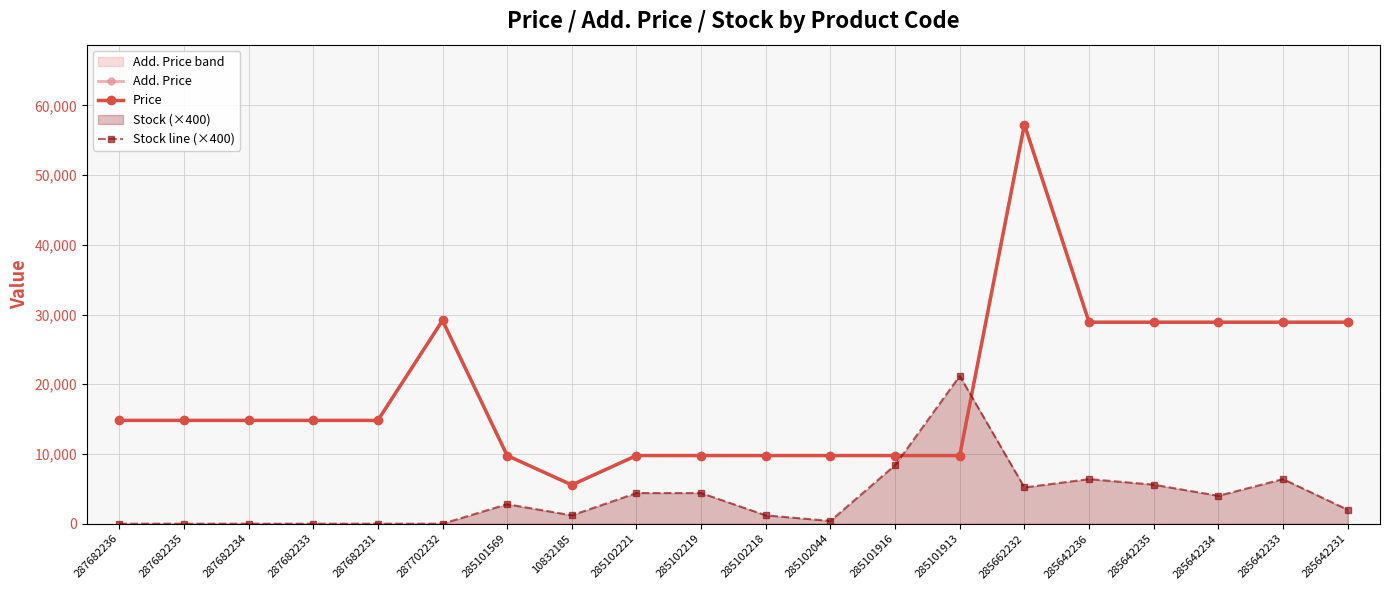

At which category does Stock line (×400) reach its first local peak?

285101569